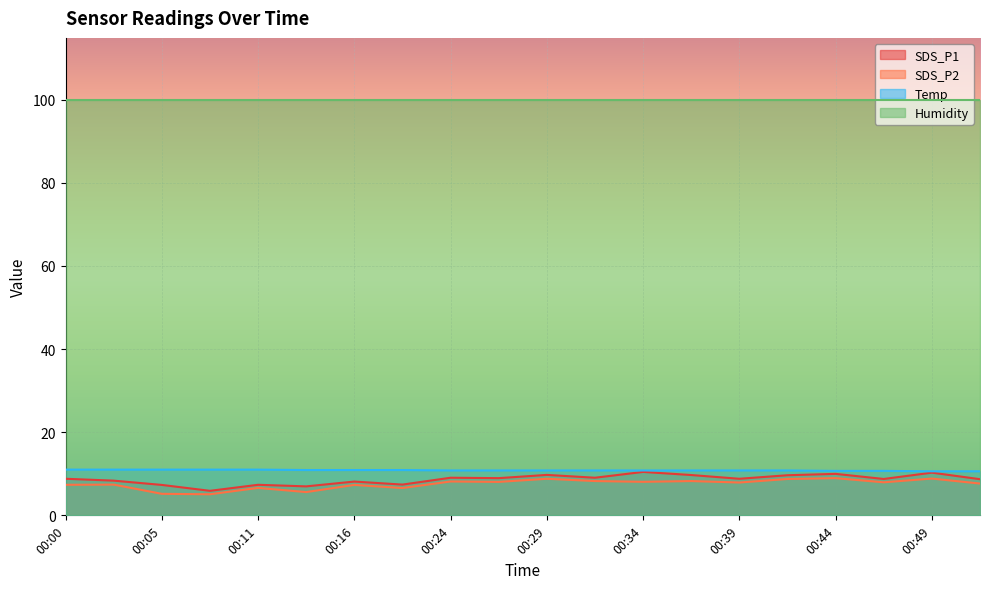

What is the maximum value for SDS_P1?

10.4